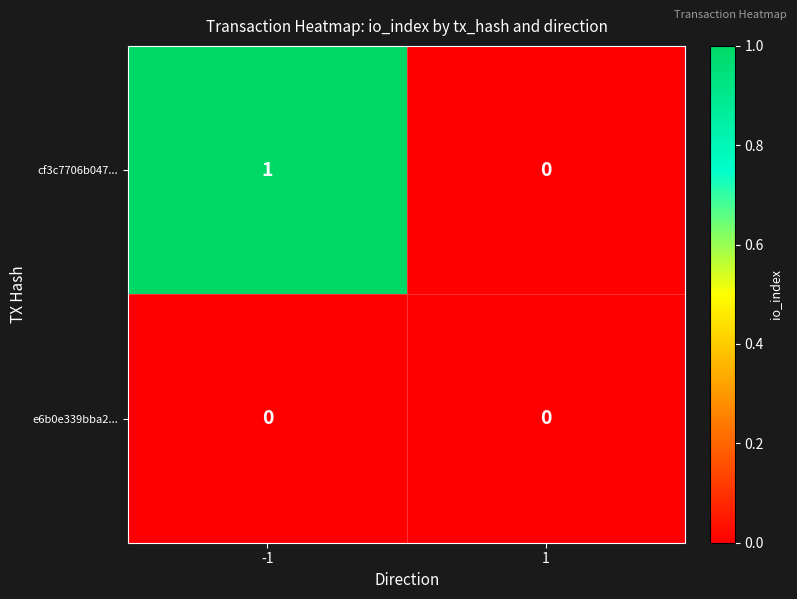

List the series in order of their peak value, lowest first.

e6b0e339bba2..., cf3c7706b047...